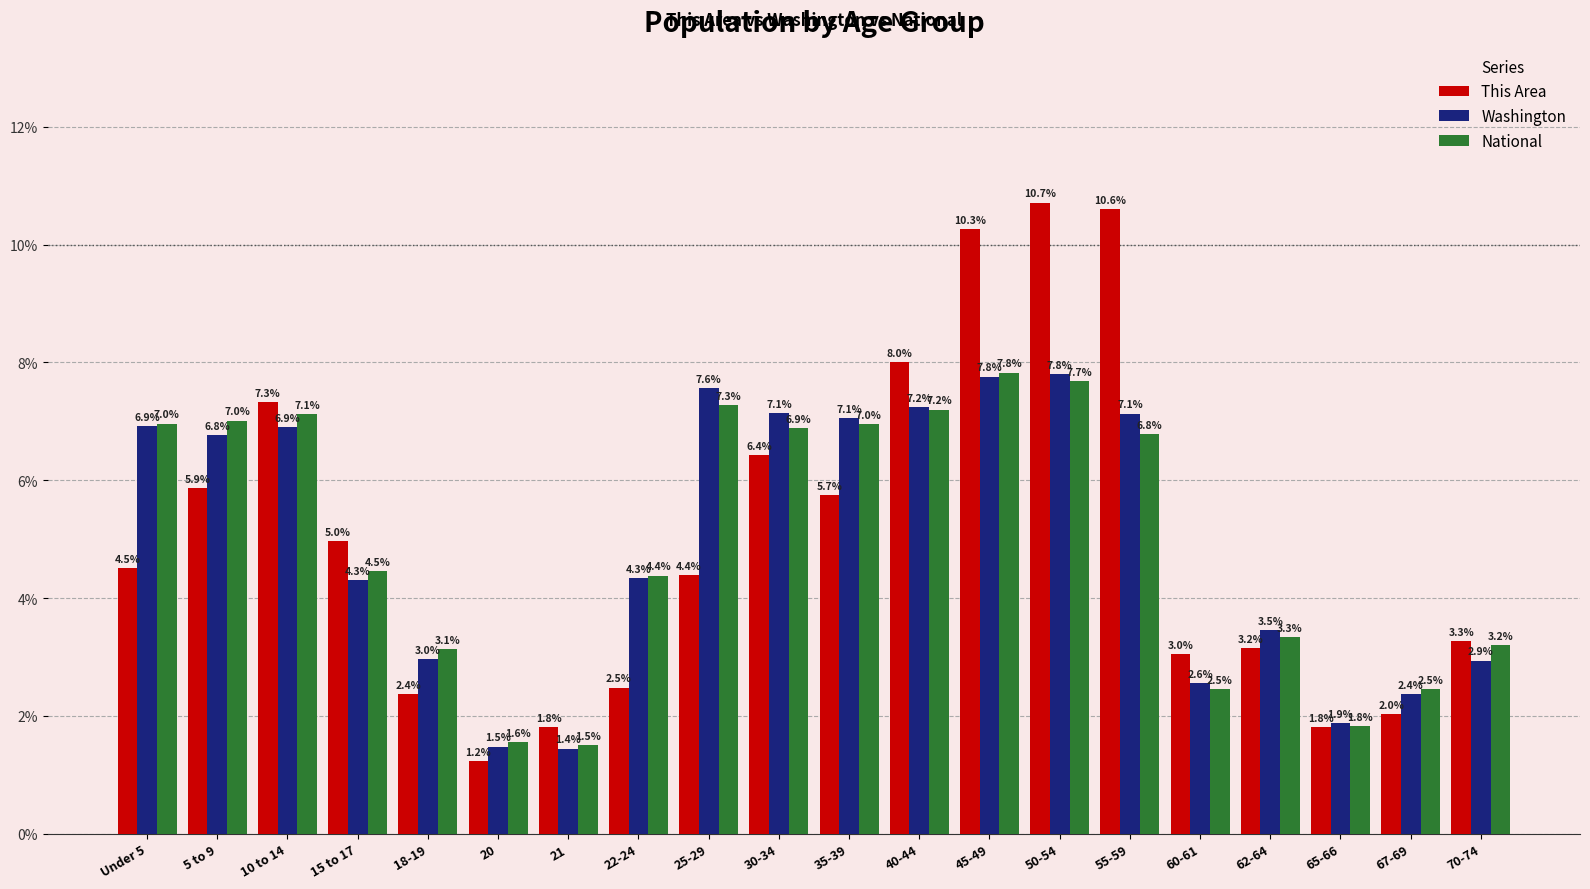

Which series has the largest range (max minus min)?

This Area